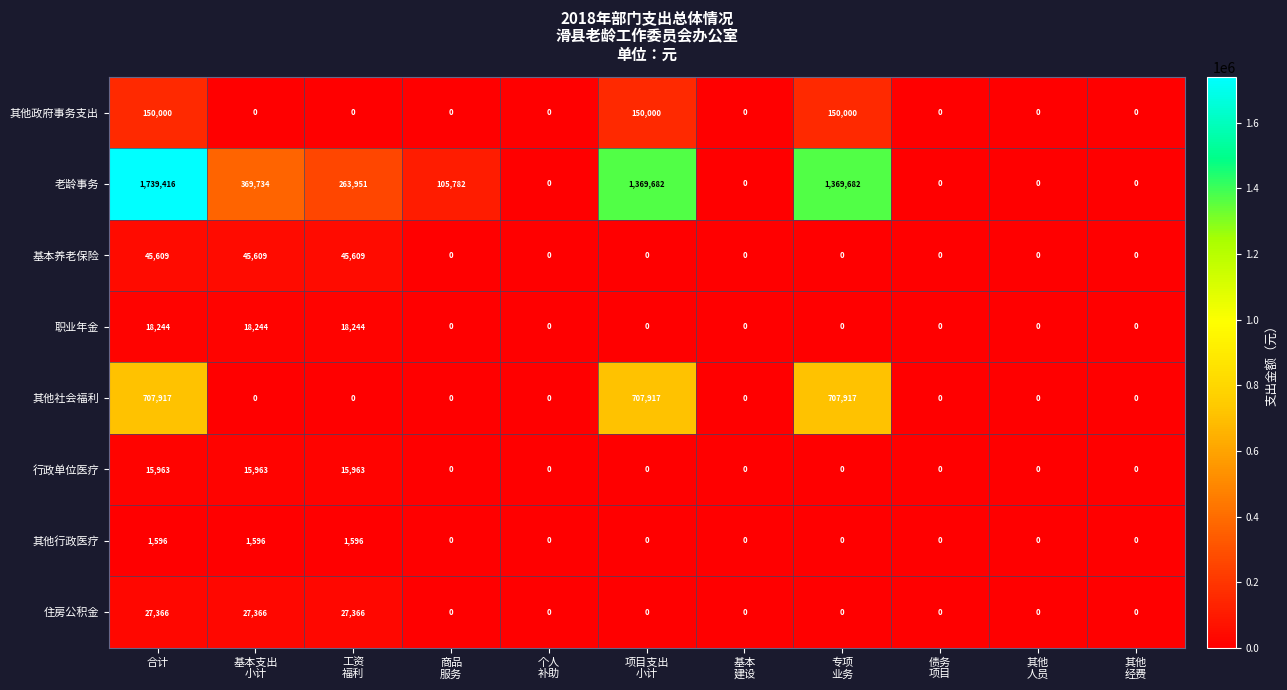

What is the greatest value displayed?

1739416